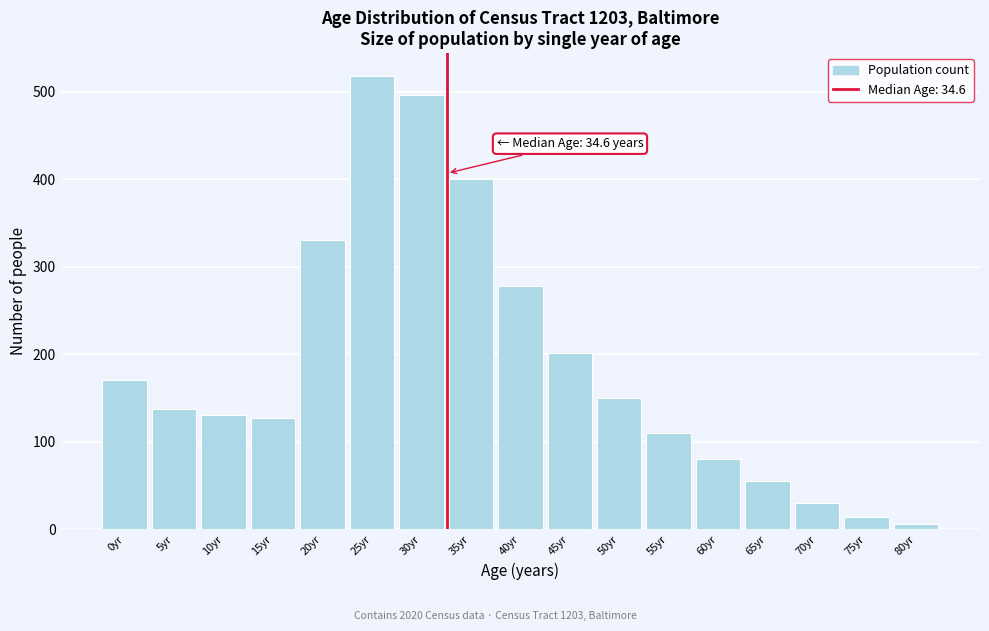

Reading left to right, what are all the values shown in this chart?

0yr=171	5yr=138	10yr=131	15yr=127	20yr=331	25yr=518	30yr=496	35yr=400	40yr=278	45yr=201	50yr=150	55yr=110	60yr=80	65yr=55	70yr=30	75yr=14	80yr=6